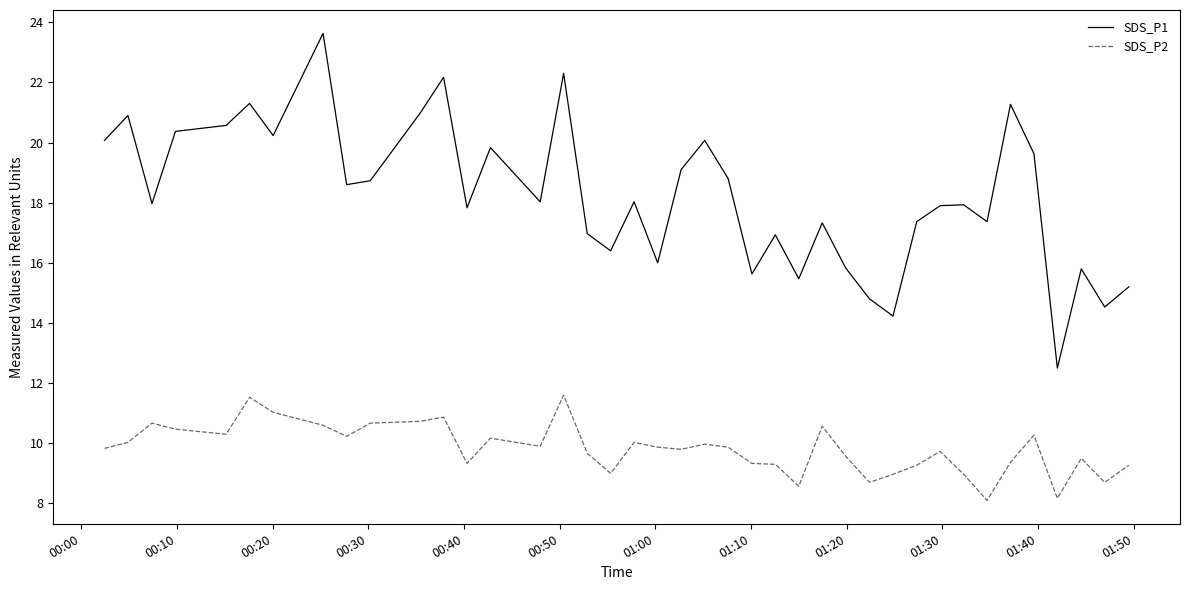

What is the difference between the maximum and minimum values in the SDS_P2 series?

3.5